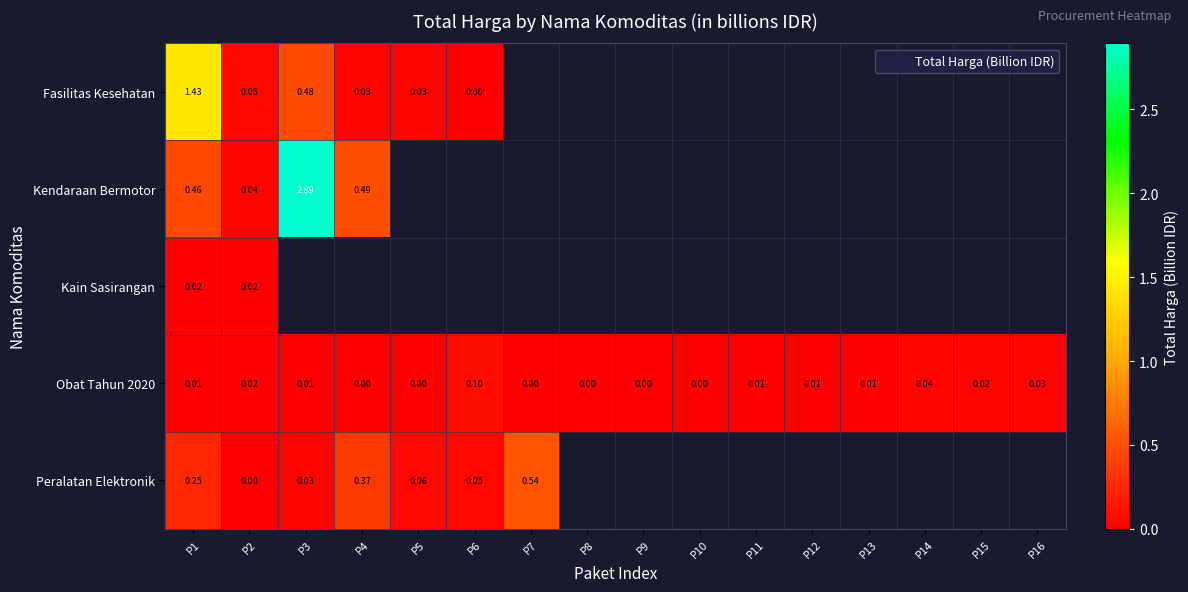

Rank the series by their maximum value, from lowest to highest.

Kain Sasirangan, Obat Tahun 2020, Peralatan Elektronik, Fasilitas Kesehatan, Kendaraan Bermotor